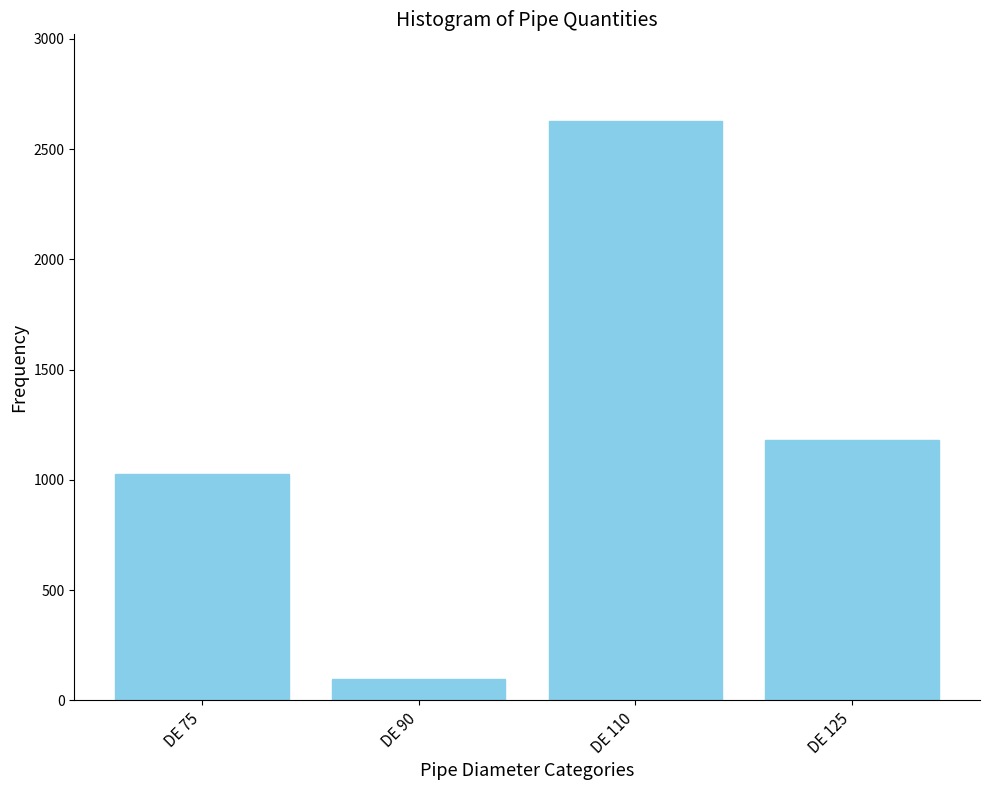

Reading left to right, what are all the values shown in this chart?

1029	99	2626	1183